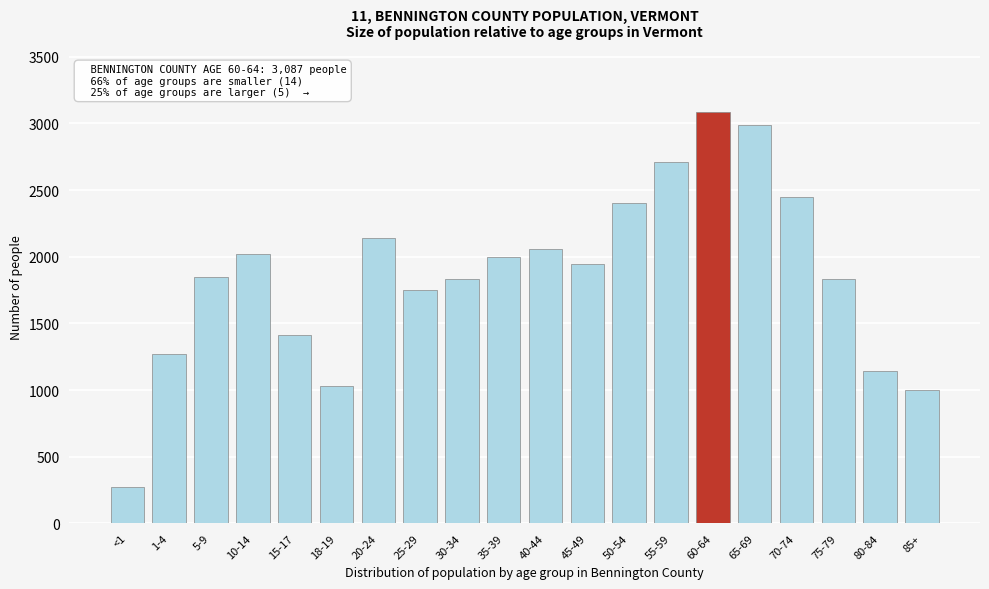

What is the difference between the maximum and minimum values?

2817